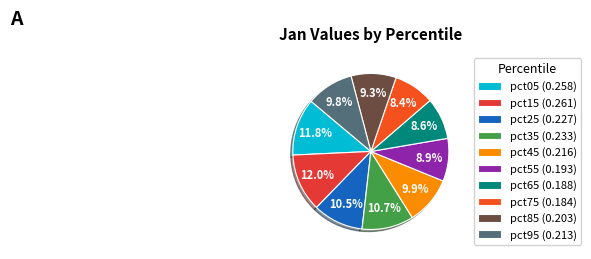

To the nearest percent, what is the average slice percentage?

10%